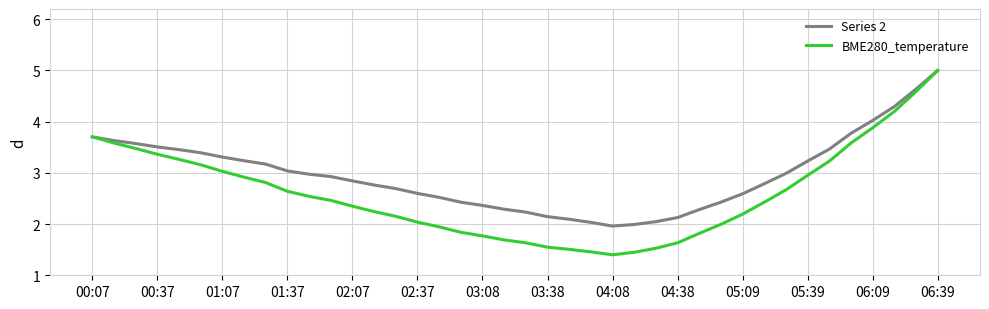

What is the maximum value shown in the chart?

5.0